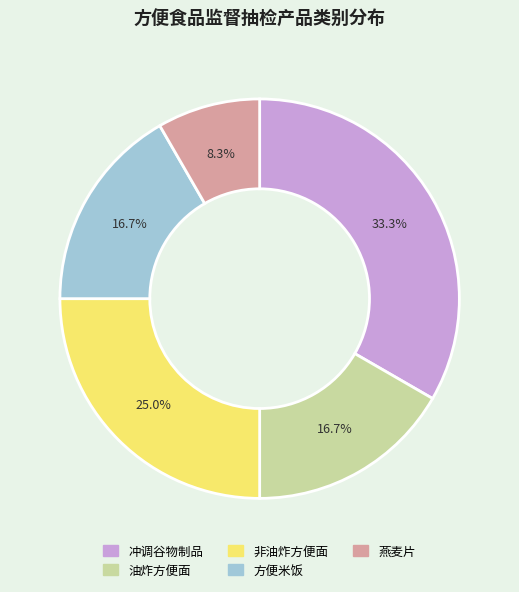

Is there any slice that represents more than half of the pie?

No